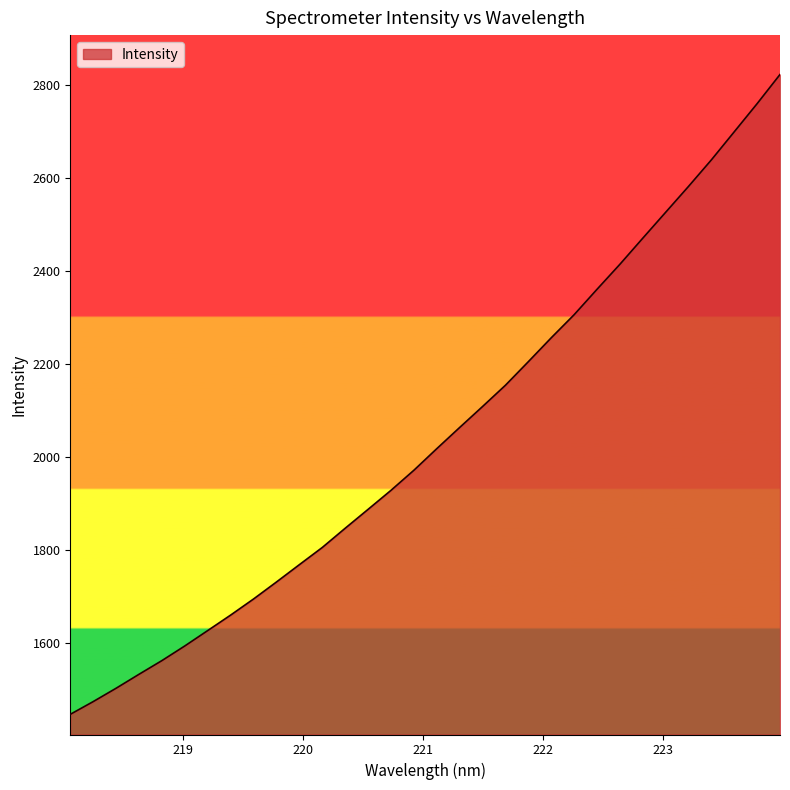

What is the smallest value displayed?

1446.7